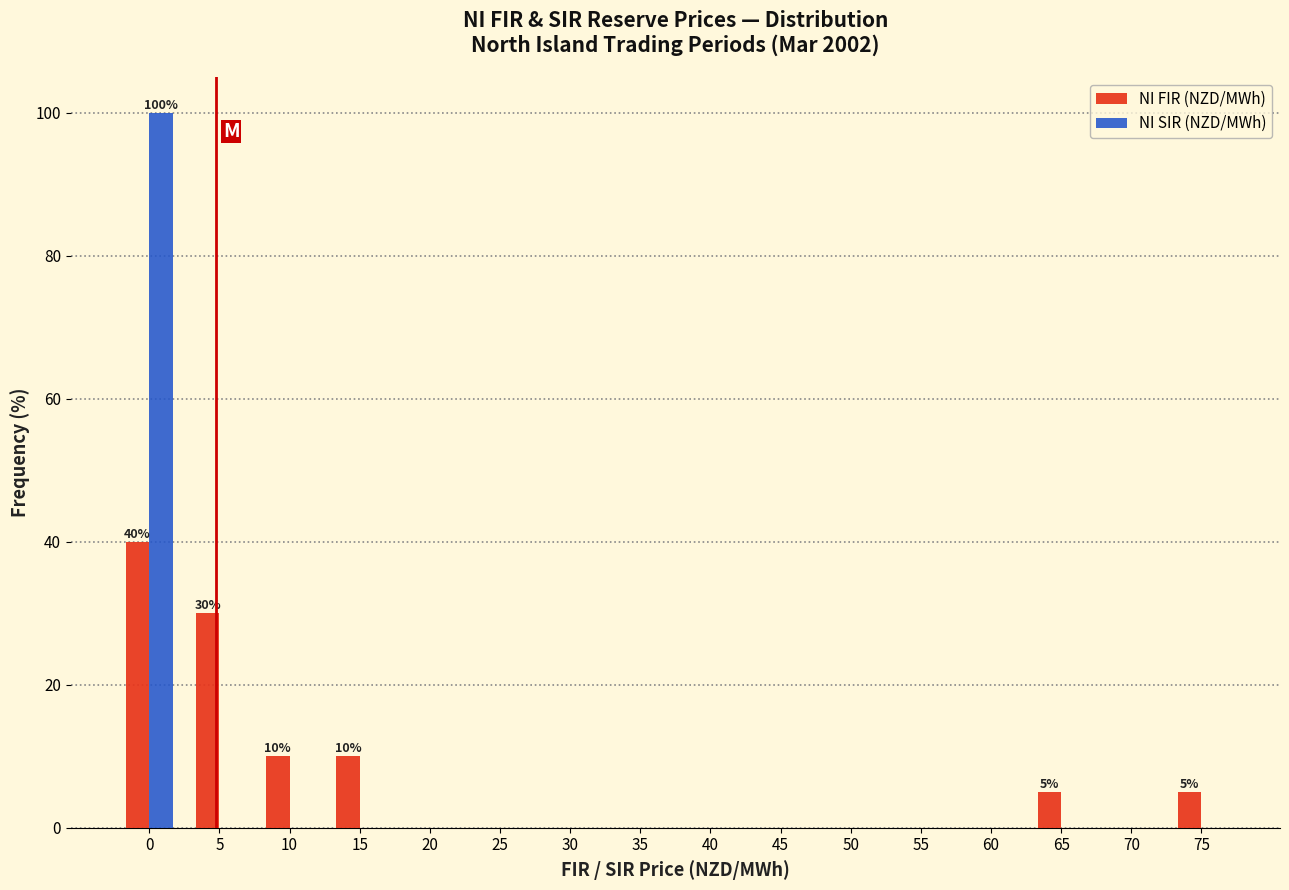

Is it true that NI FIR (NZD/MWh) equals 10 at 10?

True